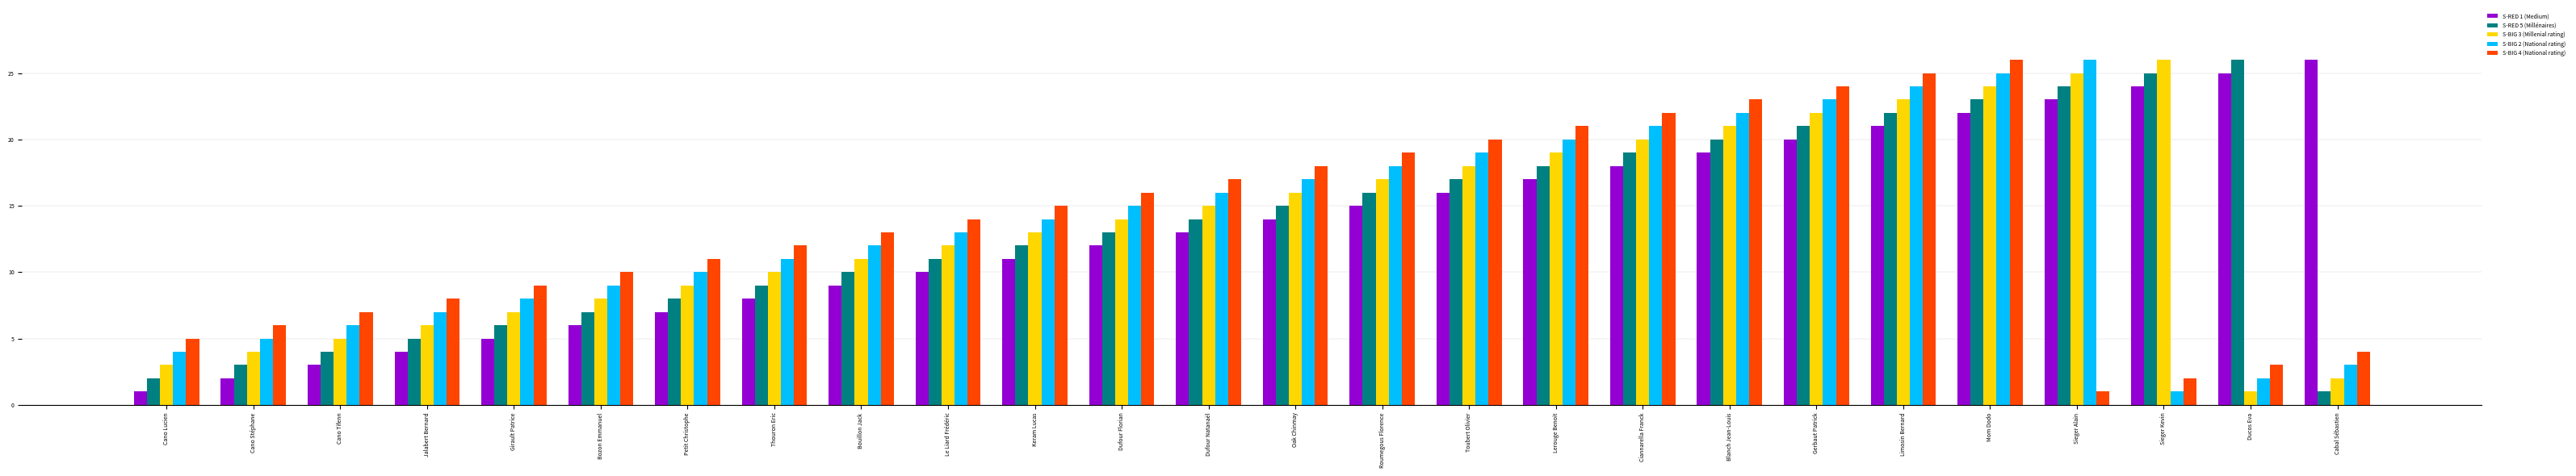

What position from the left is Dufour Florian?

12